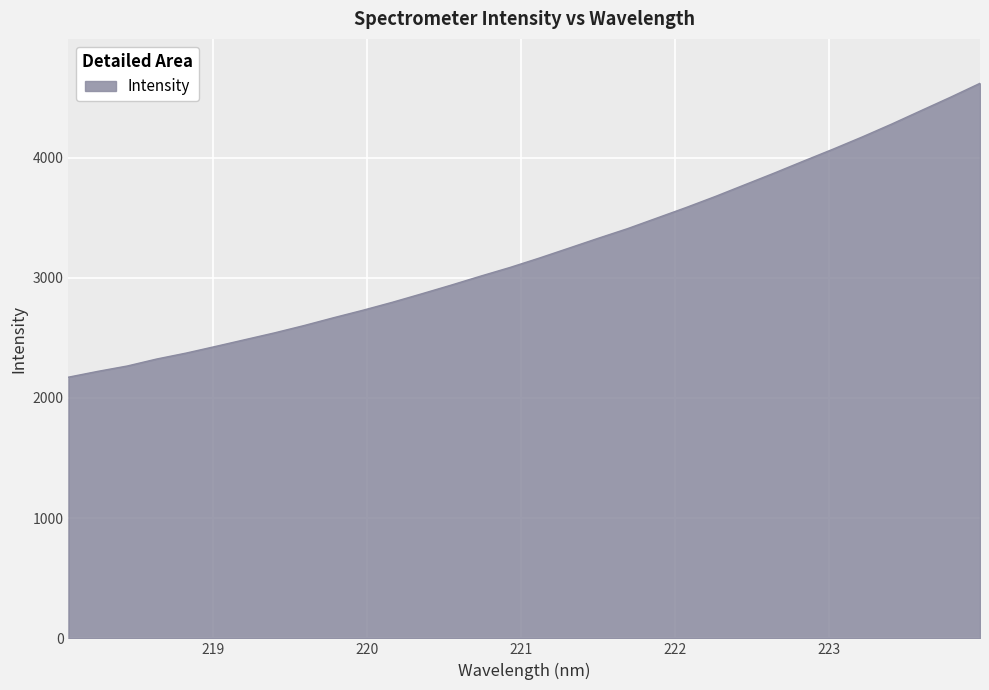

What is the greatest value displayed?

4617.5